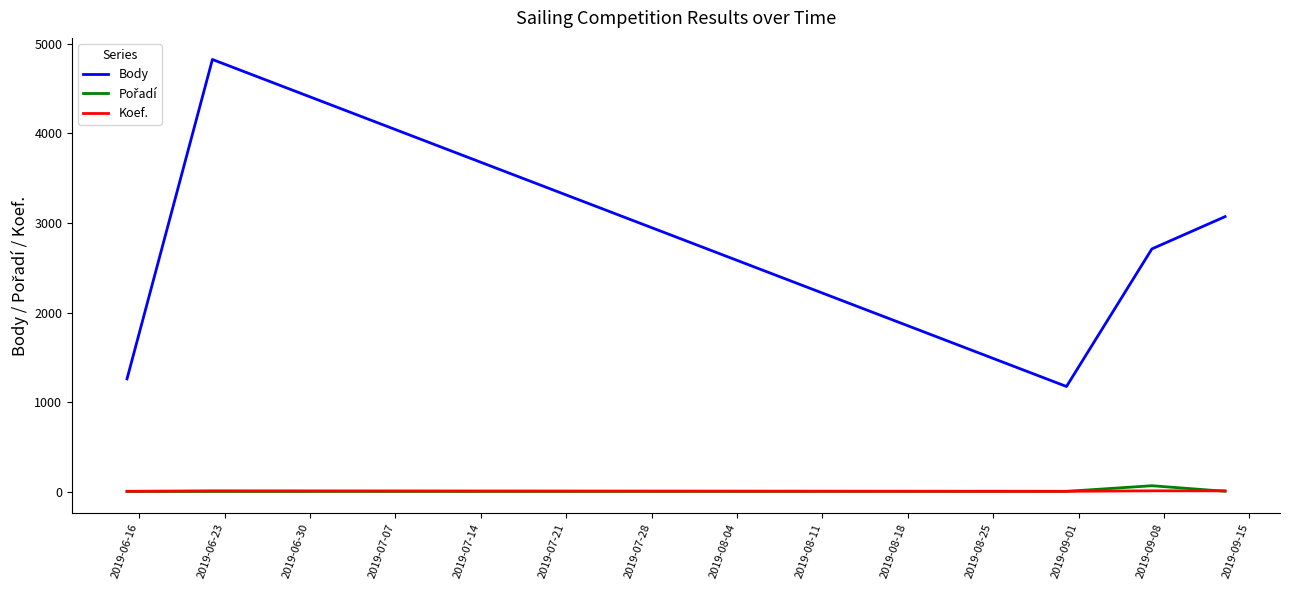

Which series has the largest total across all categories?

Body